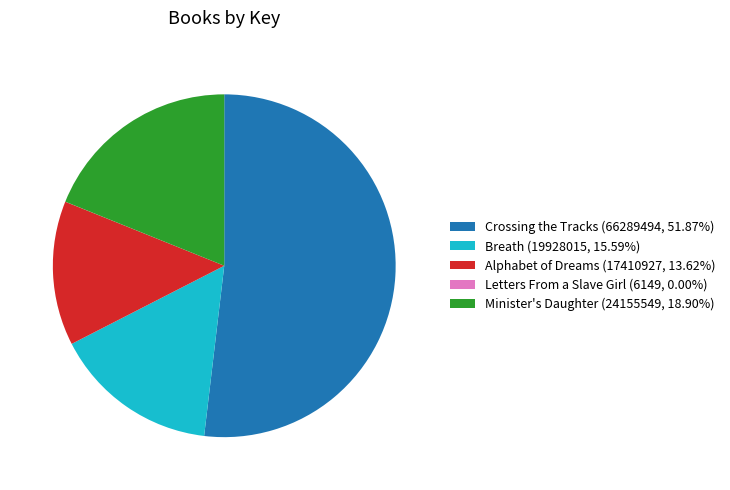

Is there any slice that represents more than half of the pie?

Yes